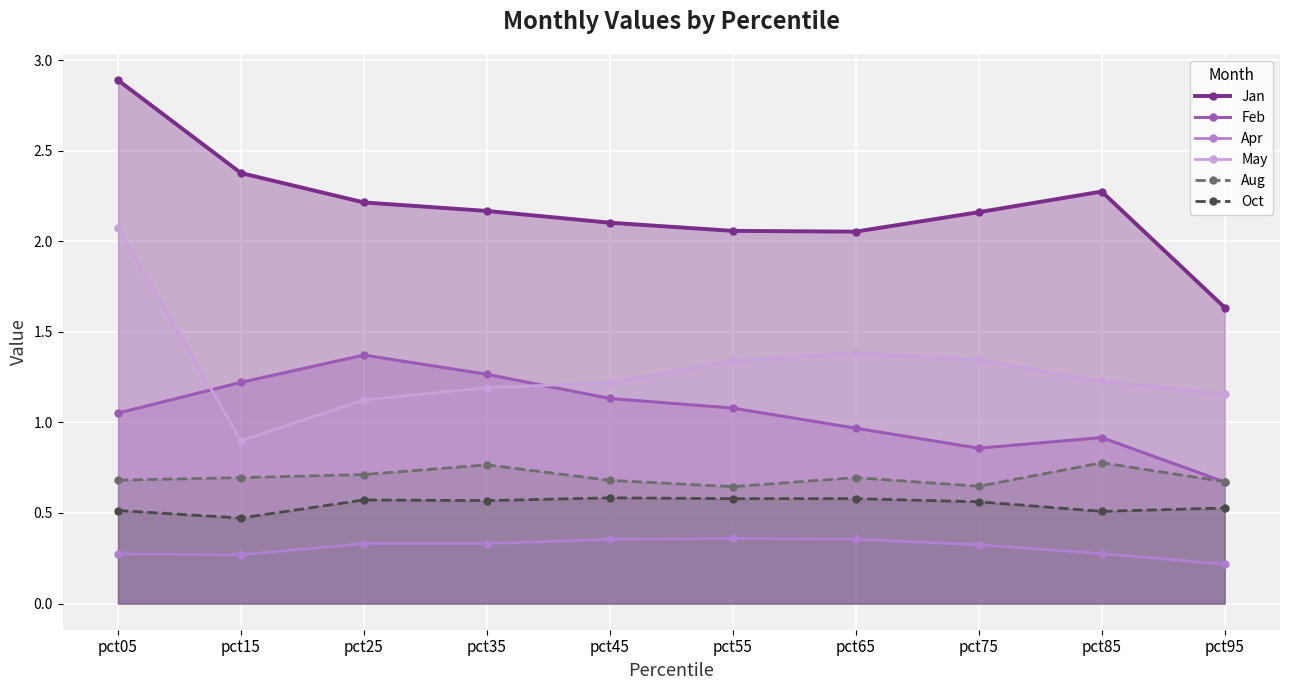

At which label is Jan closest to 2?

pct65